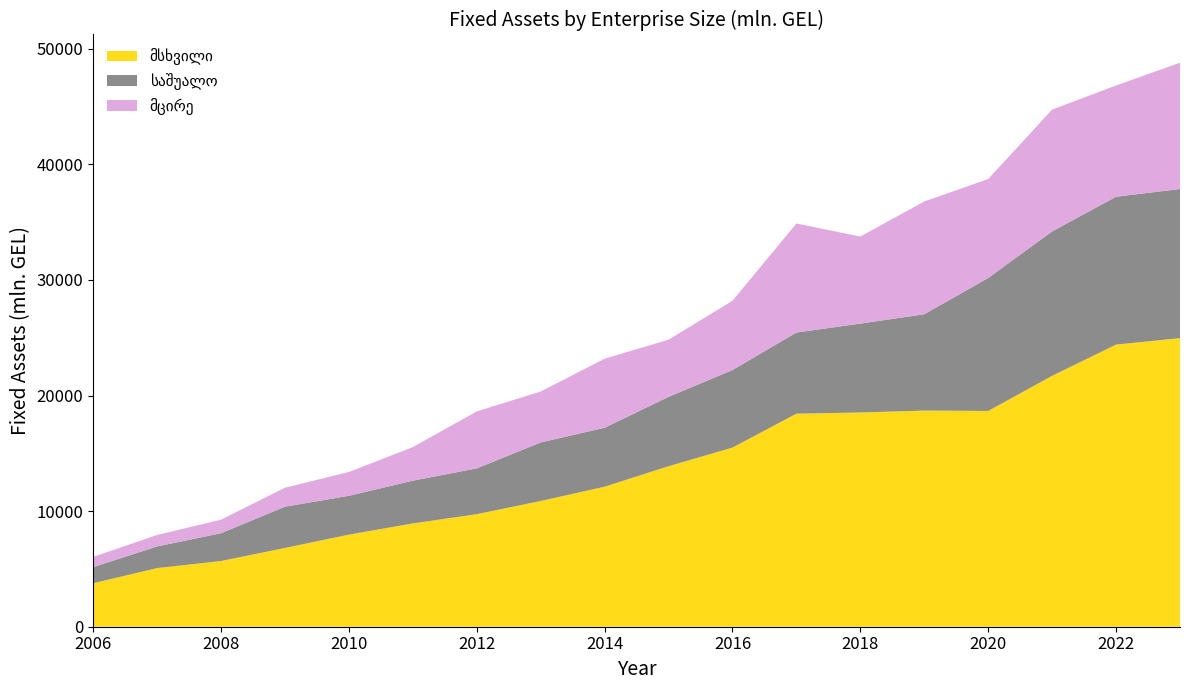

Reading right to left, transcribe all the data shown in this chart.

მსხვილი: 24964.7	24406.8	21703.9	18665.0	18698.7	18533.4	18429.0	15496.4	13883.6	12111.7	10875.7	9735.8	8933.8	7966.0	6812.5	5684.1	5071.4	3761.1
საშუალო: 12901.2	12791.5	12497.8	11504.7	8334.3	7690.9	7022.2	6708.8	6003.5	5100.3	5070.8	3961.6	3700.8	3361.4	3570.9	2404.3	1875.6	1396.7
მცირე: 10927.6	9624.2	10535.6	8561.0	9752.1	7530.3	9429.3	5990.0	4942.8	5971.8	4399.9	4928.3	2904.1	2058.7	1642.4	1168.7	988.9	882.7